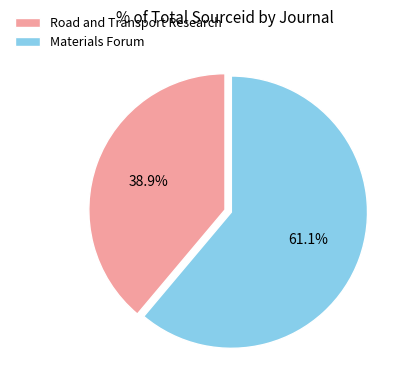

How many slices are in this pie chart?

2